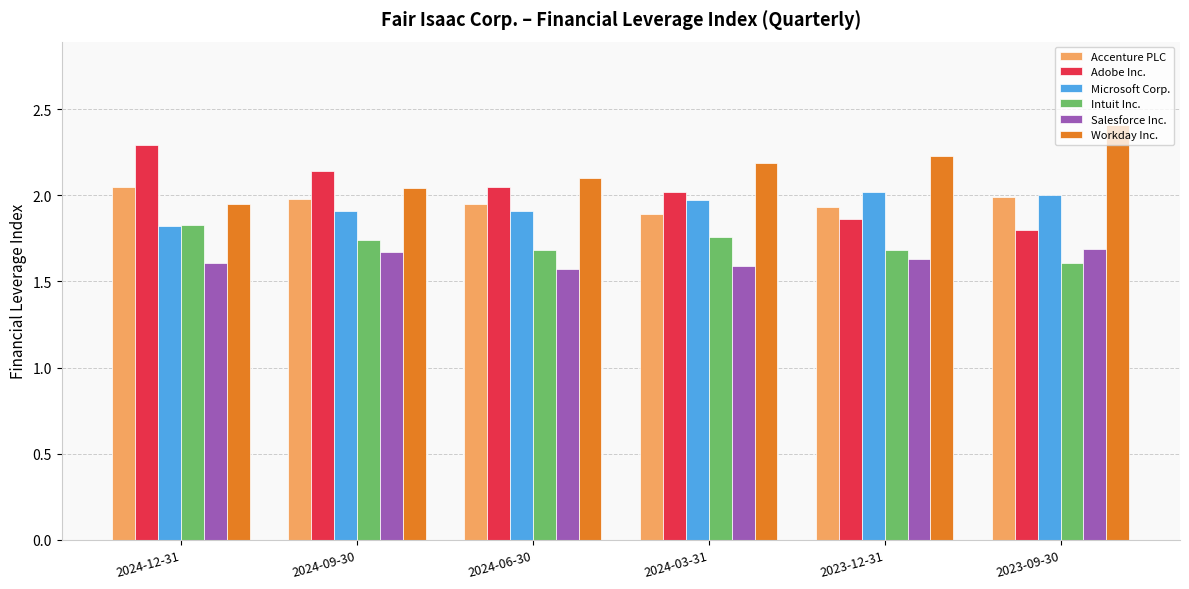

How many distinct data groups are displayed?

6